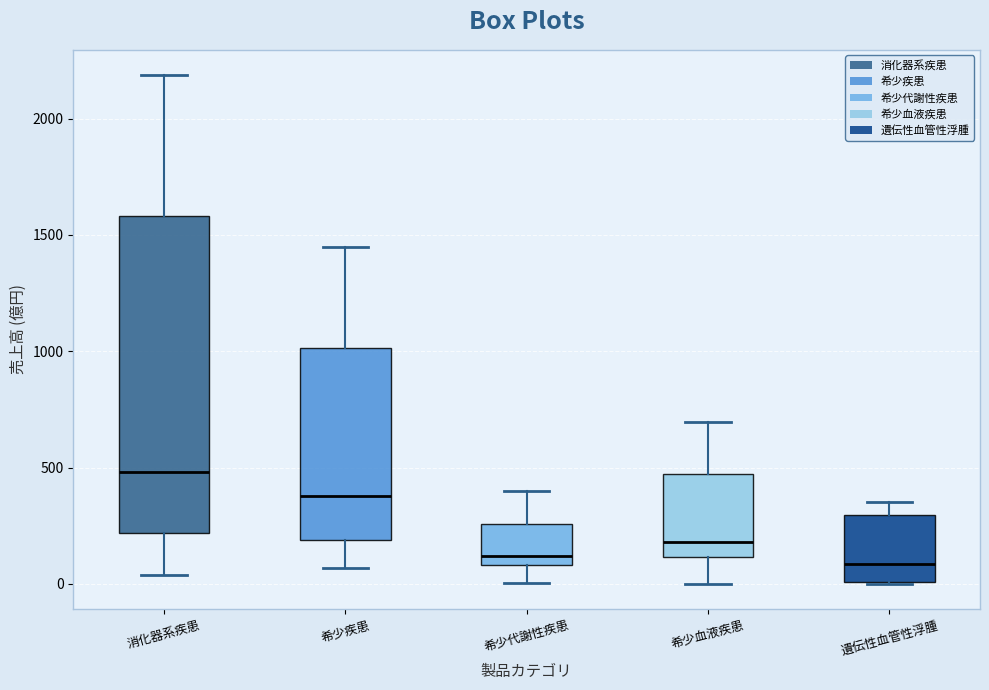

Which box is the tallest, from its lower edge to its upper edge?

消化器系疾患